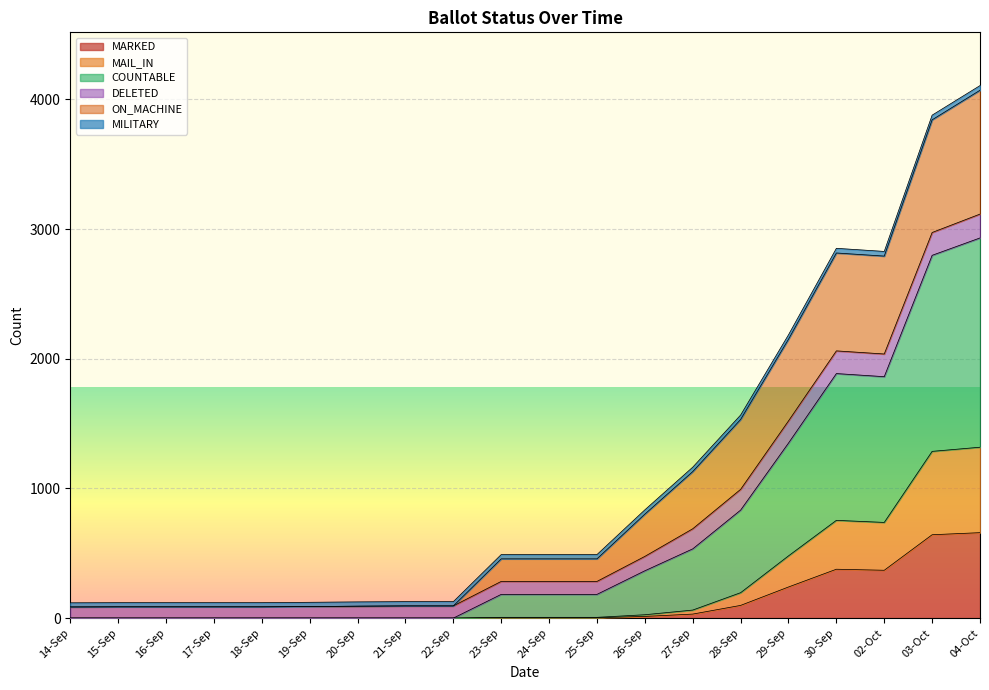

At which label does MAIL_IN reach its minimum?

14-Sep